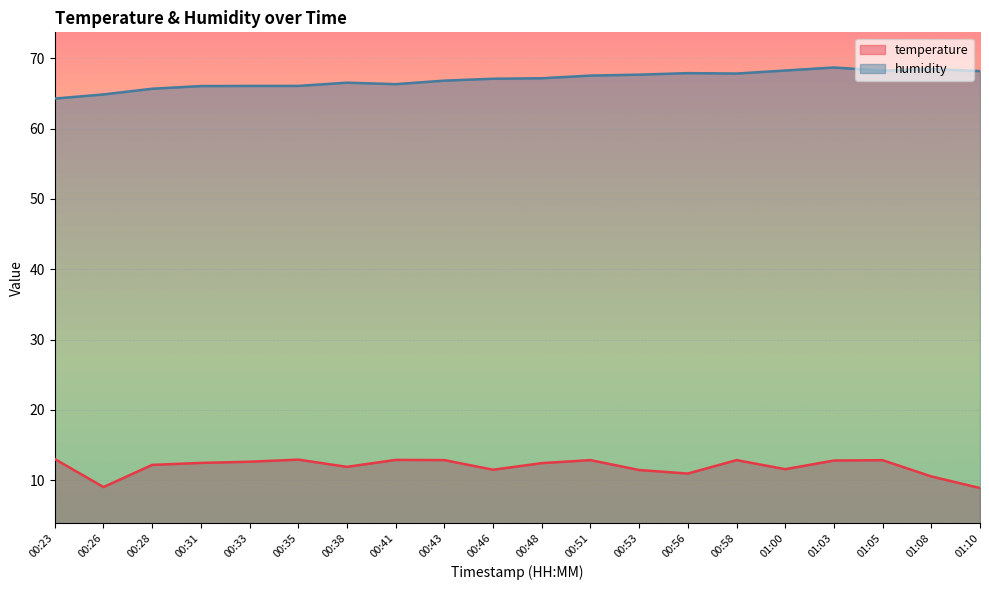

Which category has the lowest value in the temperature series?

01:10